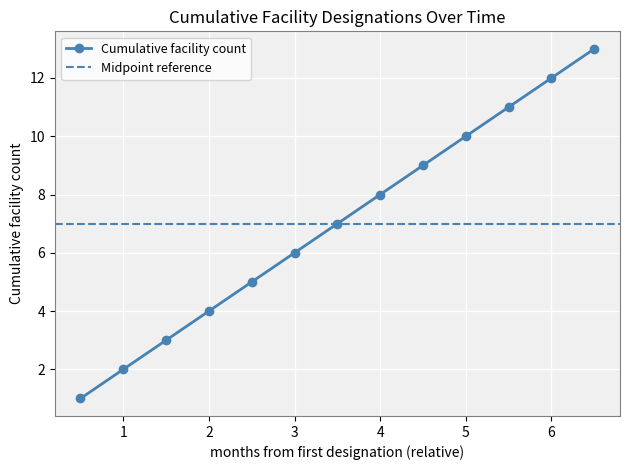

True or false: Cumulative facility count has more than 0 interior local peaks.

False